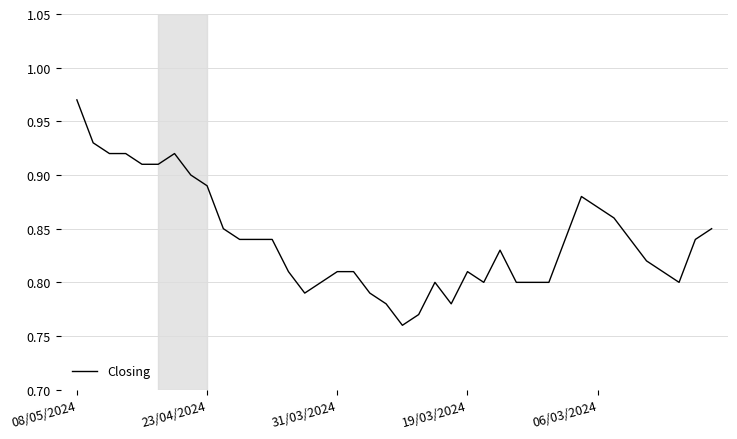

Does the chart display data point markers on the line(s)?

No